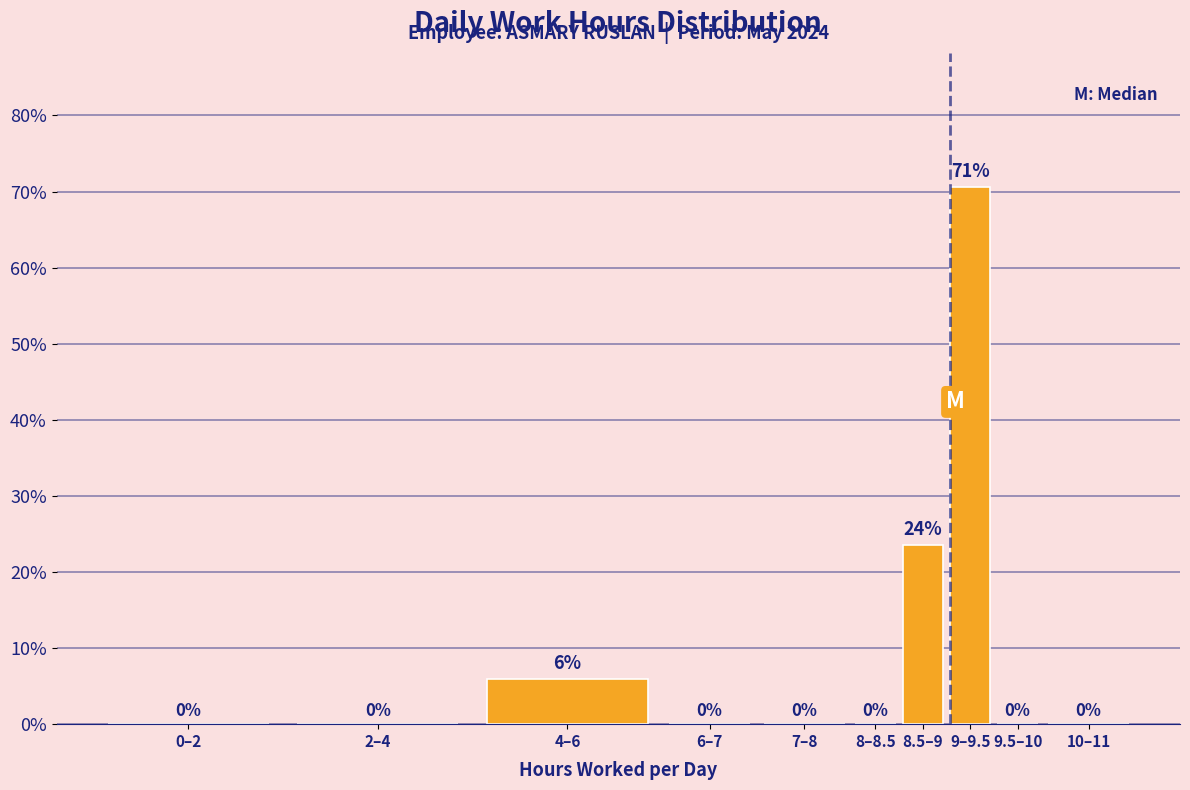

Between 10–11 and 4–6, which is larger?

4–6